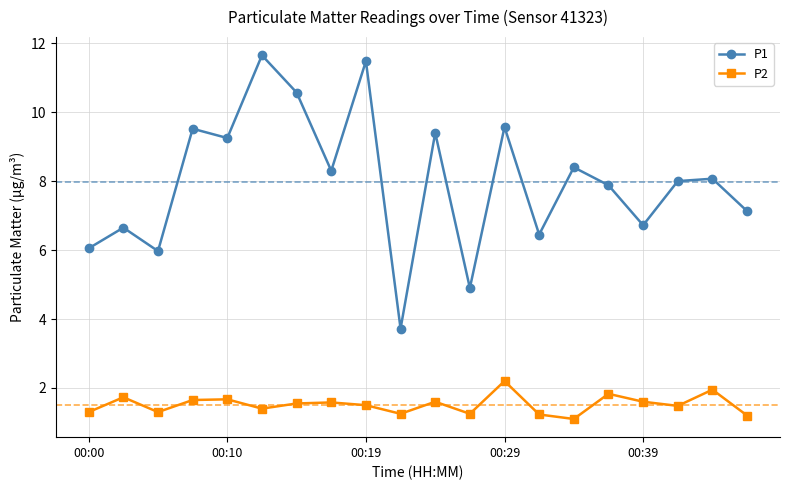

True or false: P2 has more than 1 interior local peaks.

True